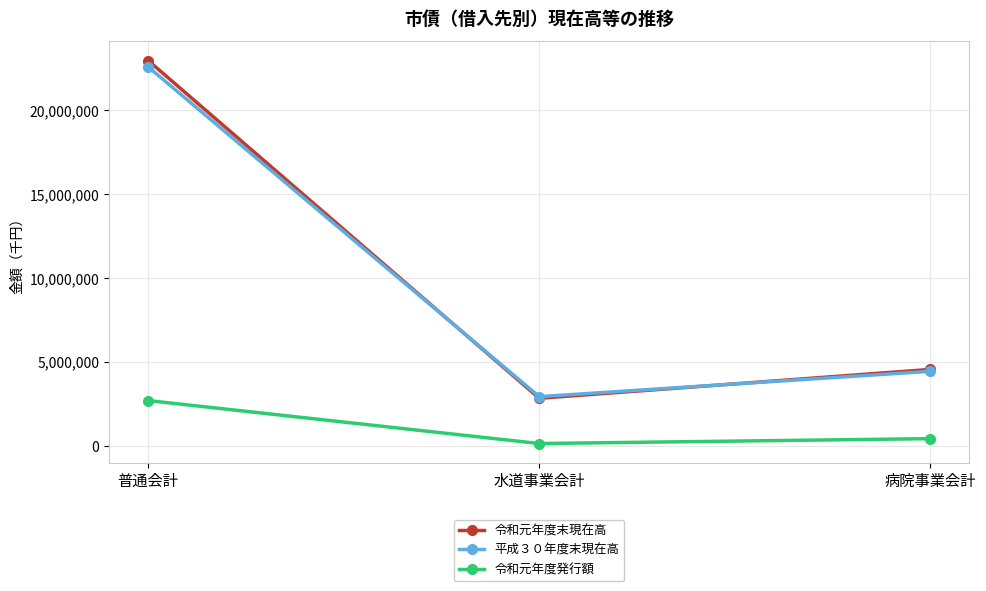

What is the average value of the 令和元年度末現在高 series?

10116807